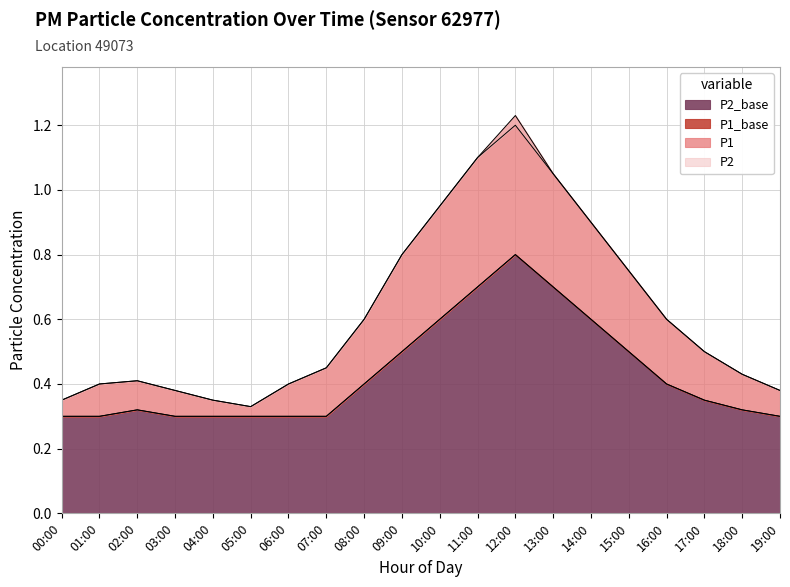

How many distinct data groups are displayed?

4